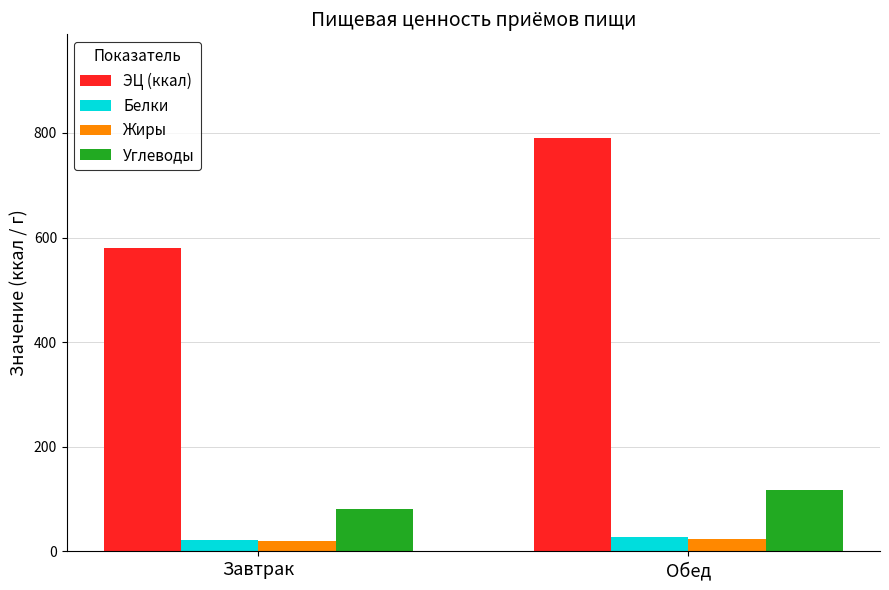

How many distinct data groups are displayed?

4